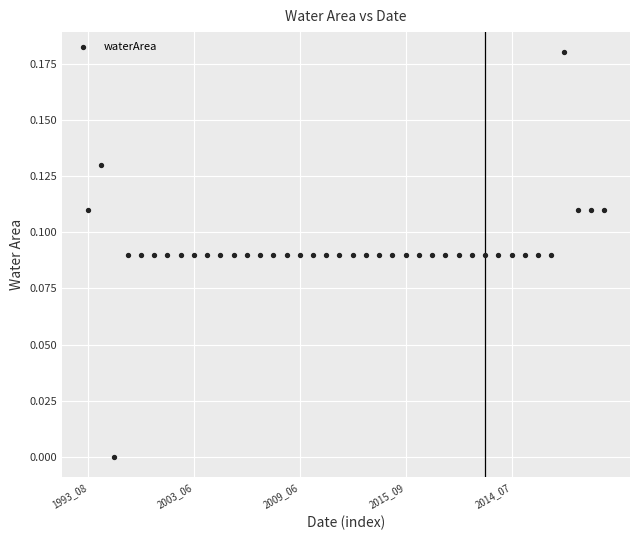

Count the number of points in this scatter plot.

40